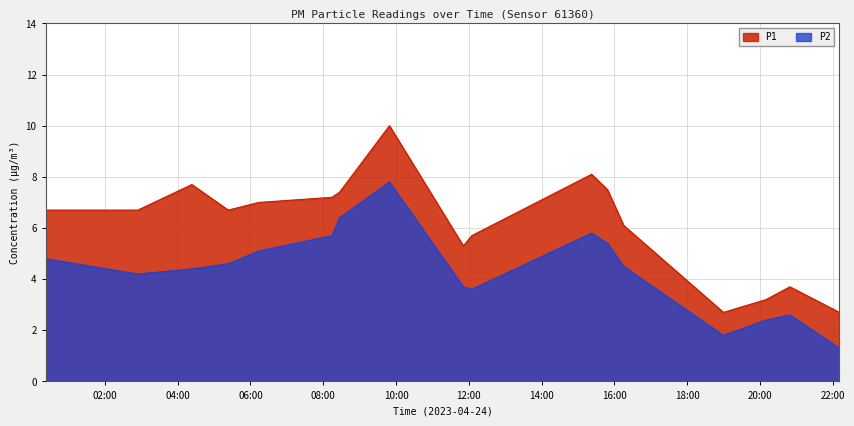

How many interior local peaks does the P2 series have?

3